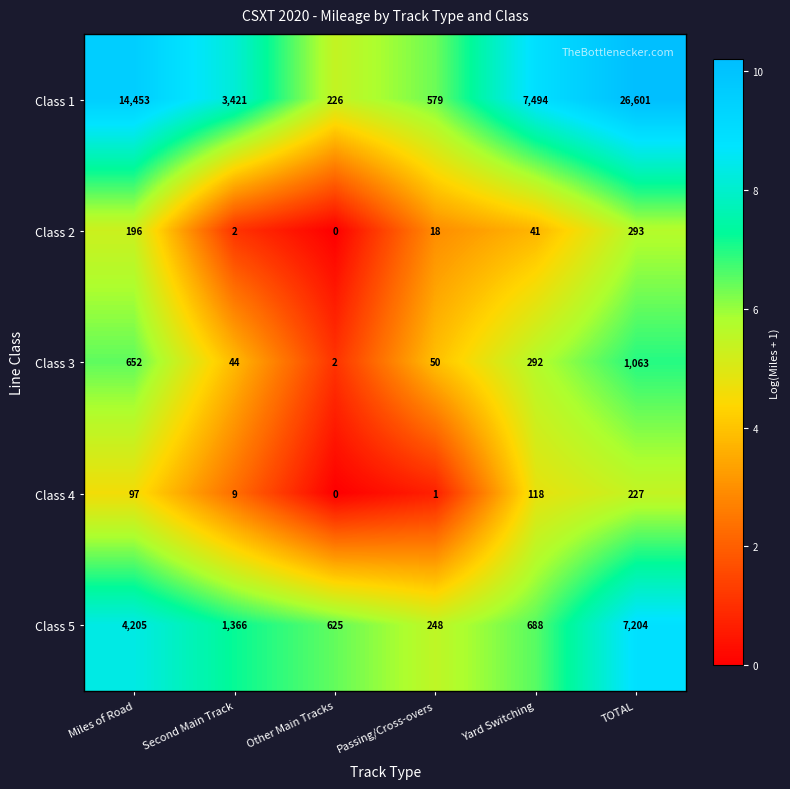

At which category does the chart reach its peak across all series?

TOTAL